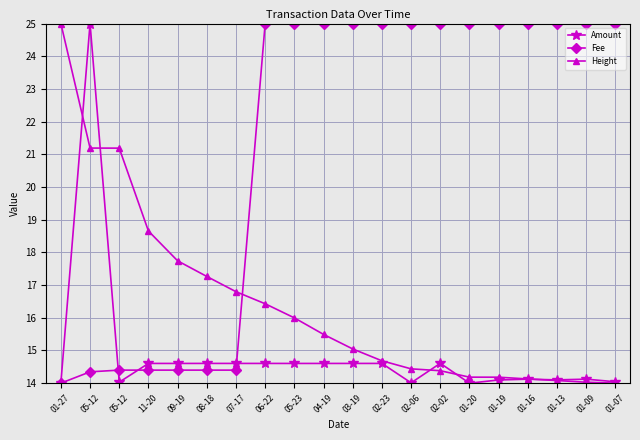

The Fee series shows 25.0 at 01-07. True or false?

True